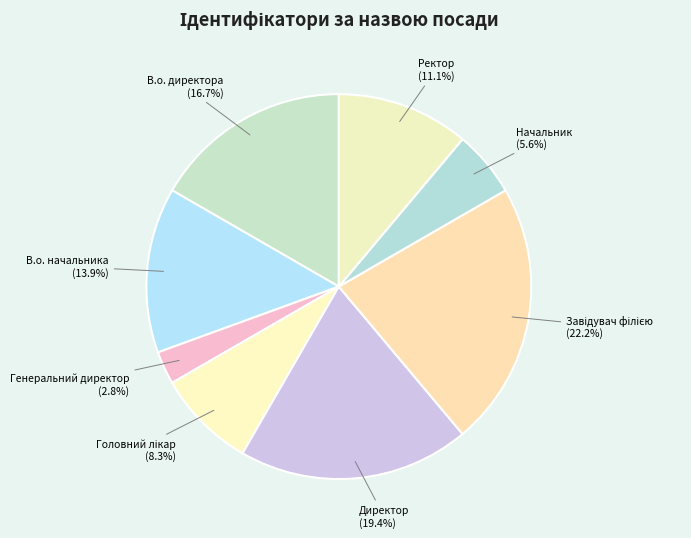

How many slices are in this pie chart?

8